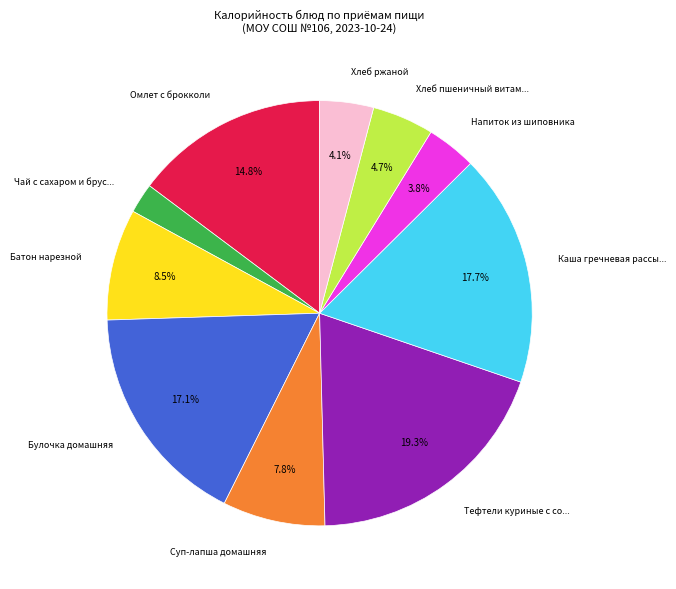

Is there a majority slice in this chart?

No